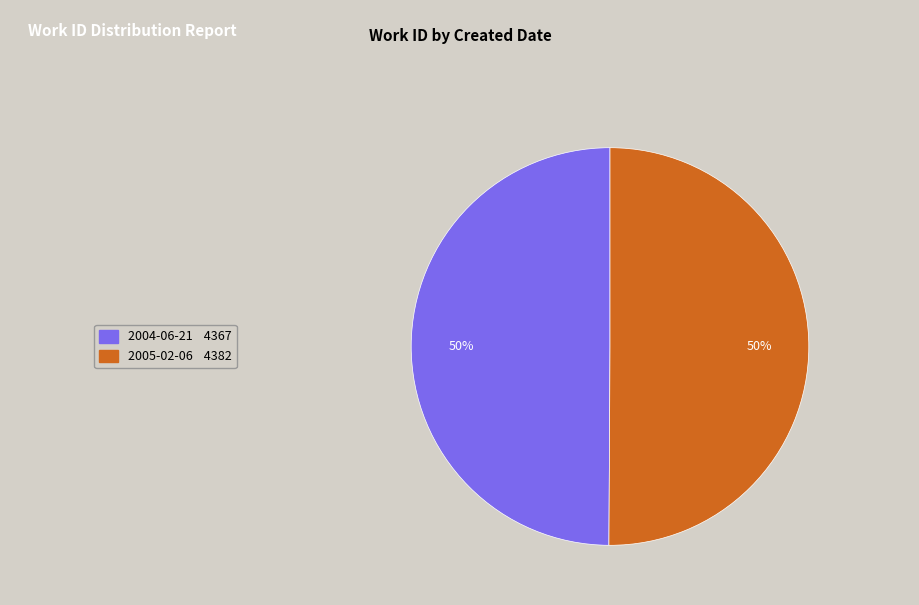

How many slices are in this pie chart?

2